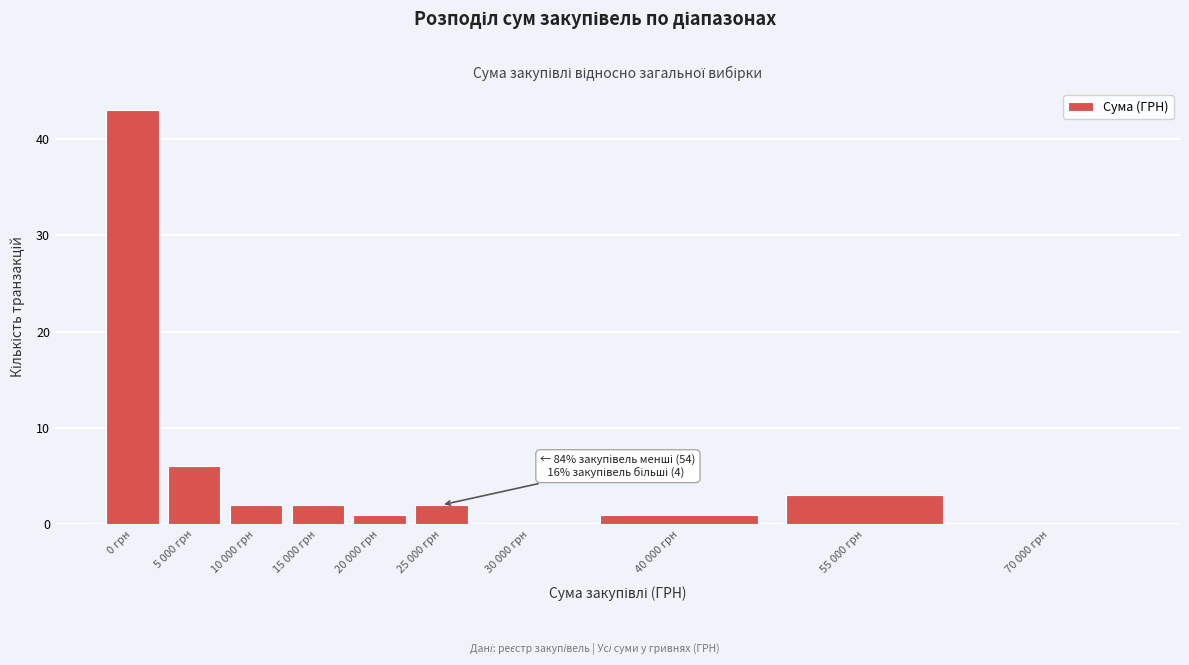

Reading left to right, what are all the values shown in this chart?

0 грн=43	5 000 грн=6	10 000 грн=2	15 000 грн=2	20 000 грн=1	25 000 грн=2	30 000 грн=0	40 000 грн=1	55 000 грн=3	70 000 грн=0